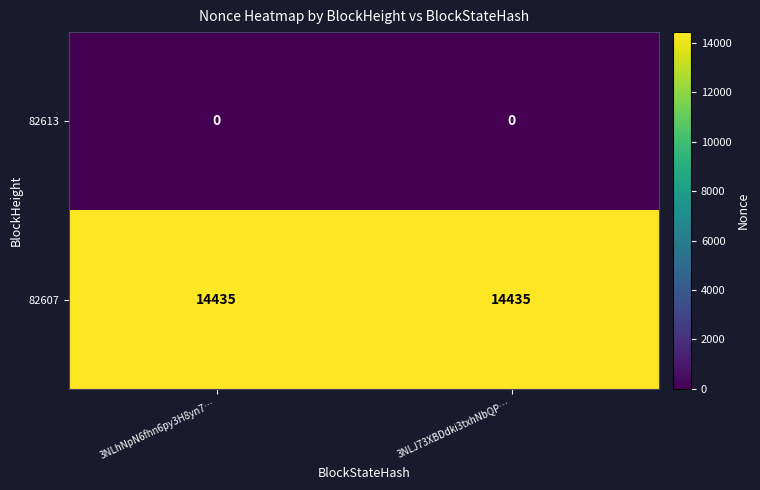

True or false: 82607 has a value of 14435 at 3NLJ73XBDdki3txhNbQP….

True